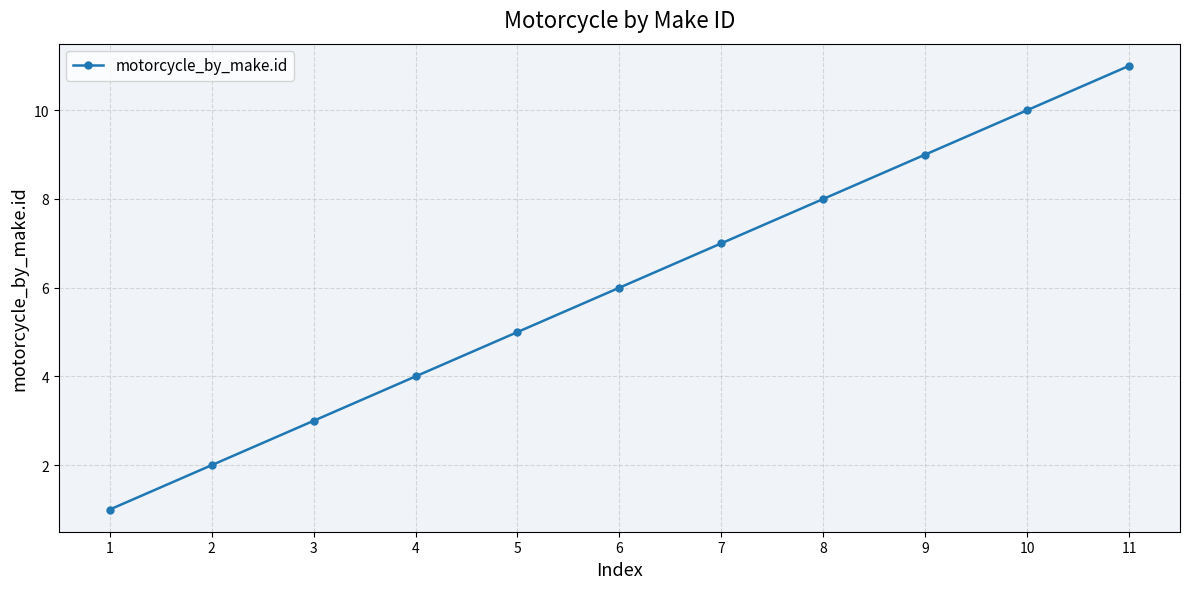

Which category has the lowest value across all series?

1